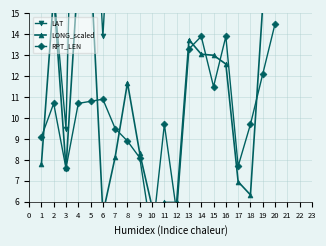

At which category is the sum across all series the highest?

11